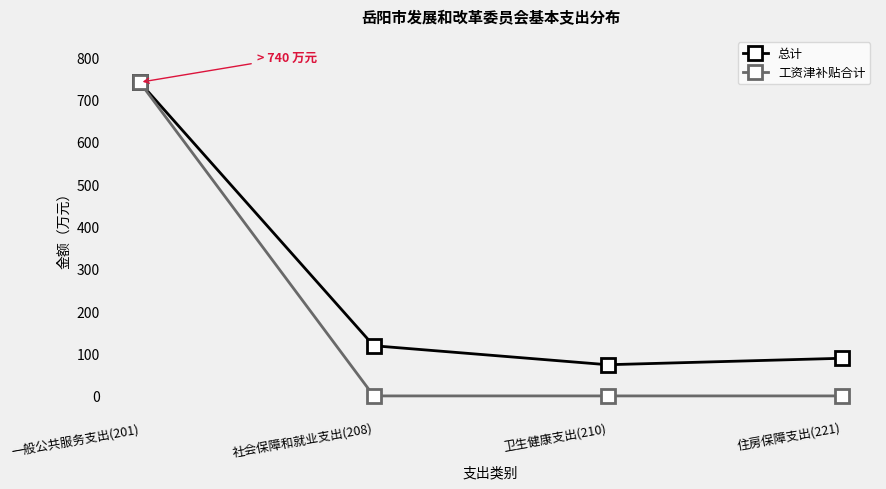

What is the difference between the highest and lowest values at 住房保障支出(221)?

88.9